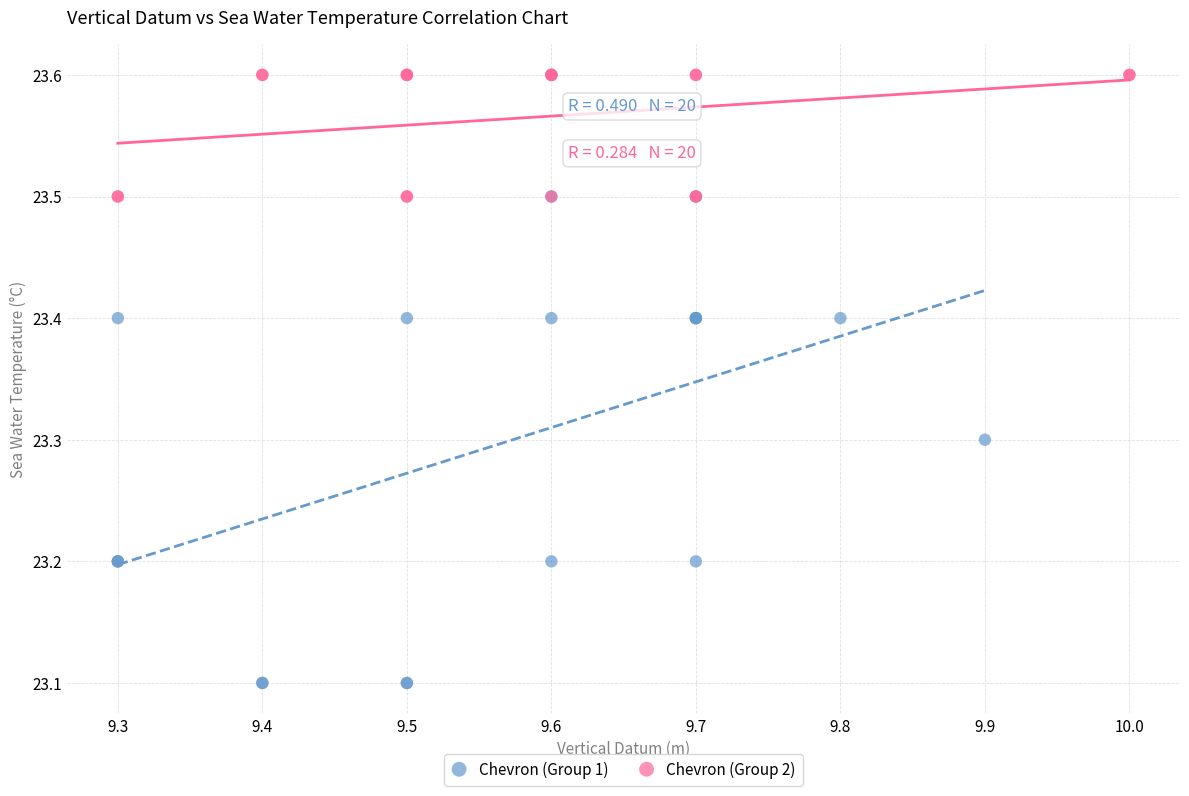

Which series contains the lowest Y value?

Chevron (Group 1)